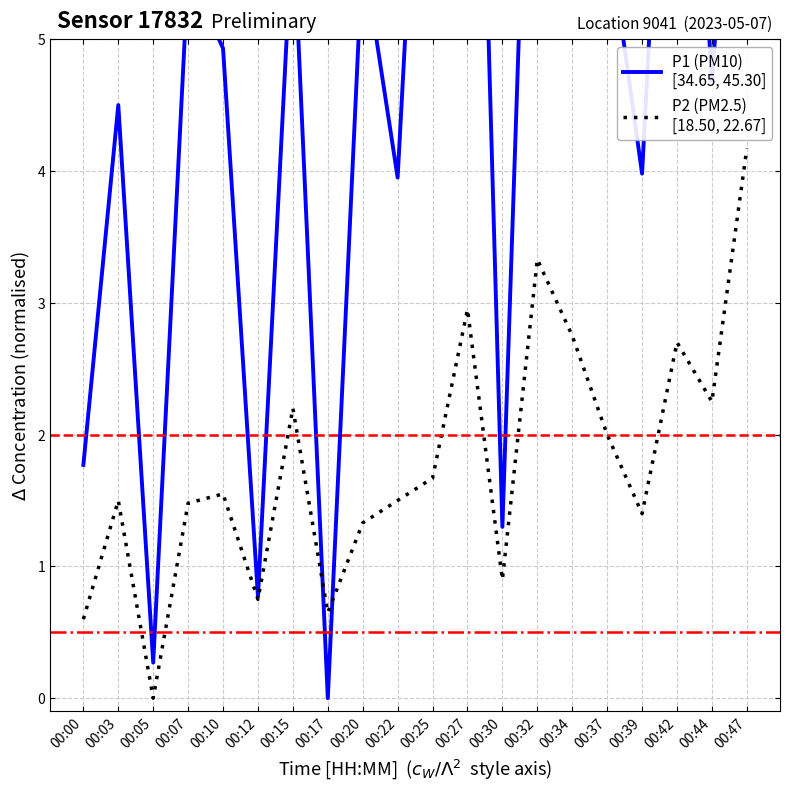

List the labels in order of P1 (PM10)
[34.65, 45.30] value, largest first.

00:27, 00:32, 00:34, 00:42, 00:25, 00:47, 00:15, 00:37, 00:20, 00:07, 00:10, 00:44, 00:03, 00:39, 00:22, 00:00, 00:30, 00:12, 00:05, 00:17